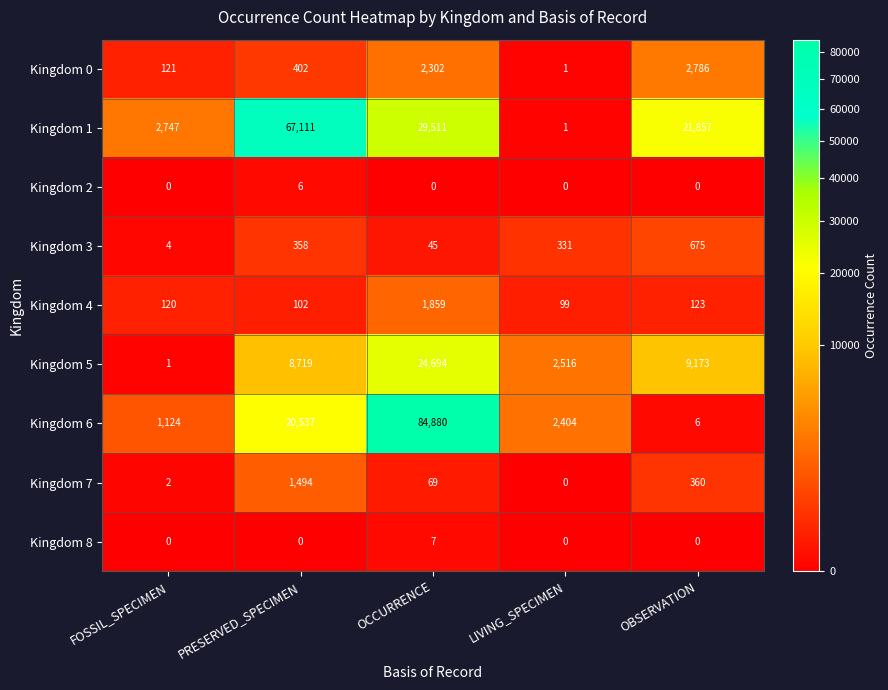

What is the difference between the Kingdom 2 values at PRESERVED_SPECIMEN and FOSSIL_SPECIMEN?

6